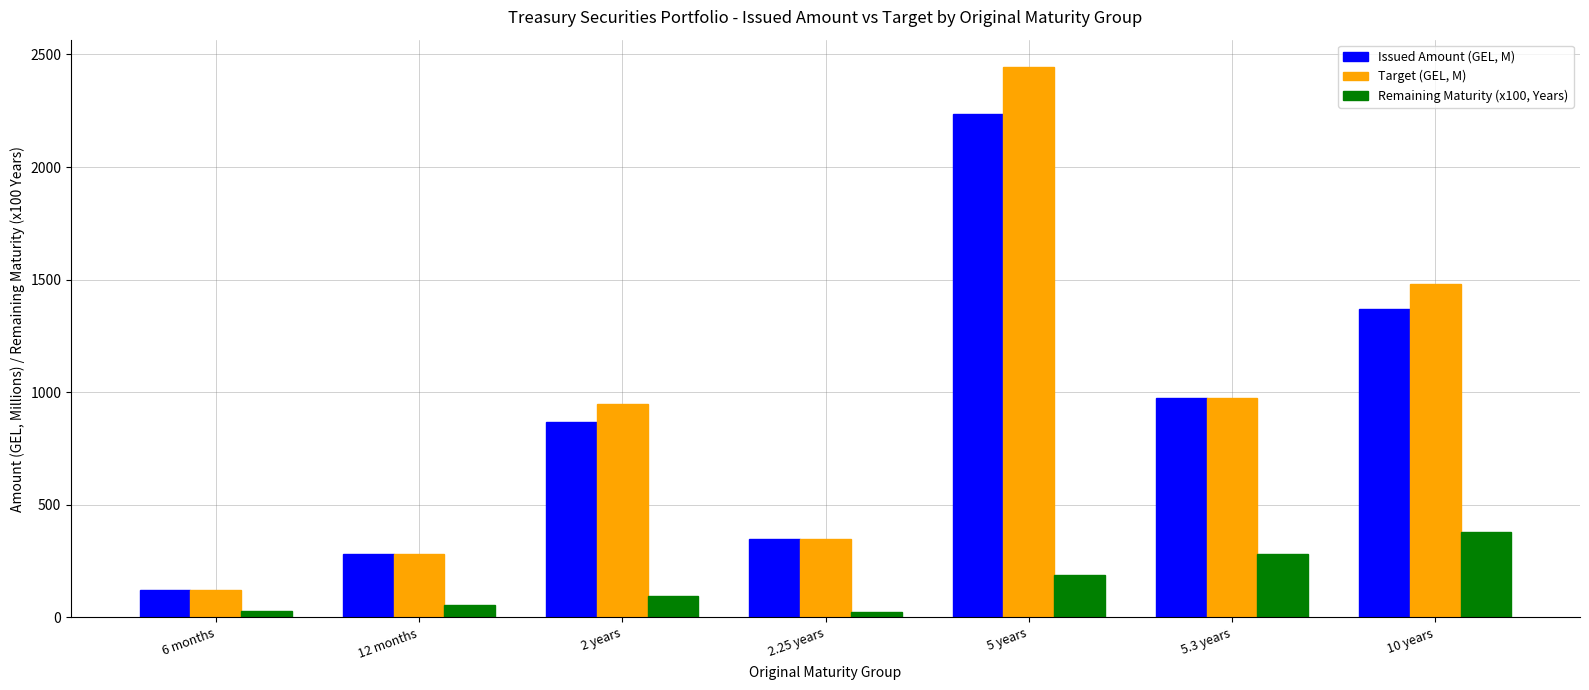

What is the total value across all series at 5 years?

4865.8